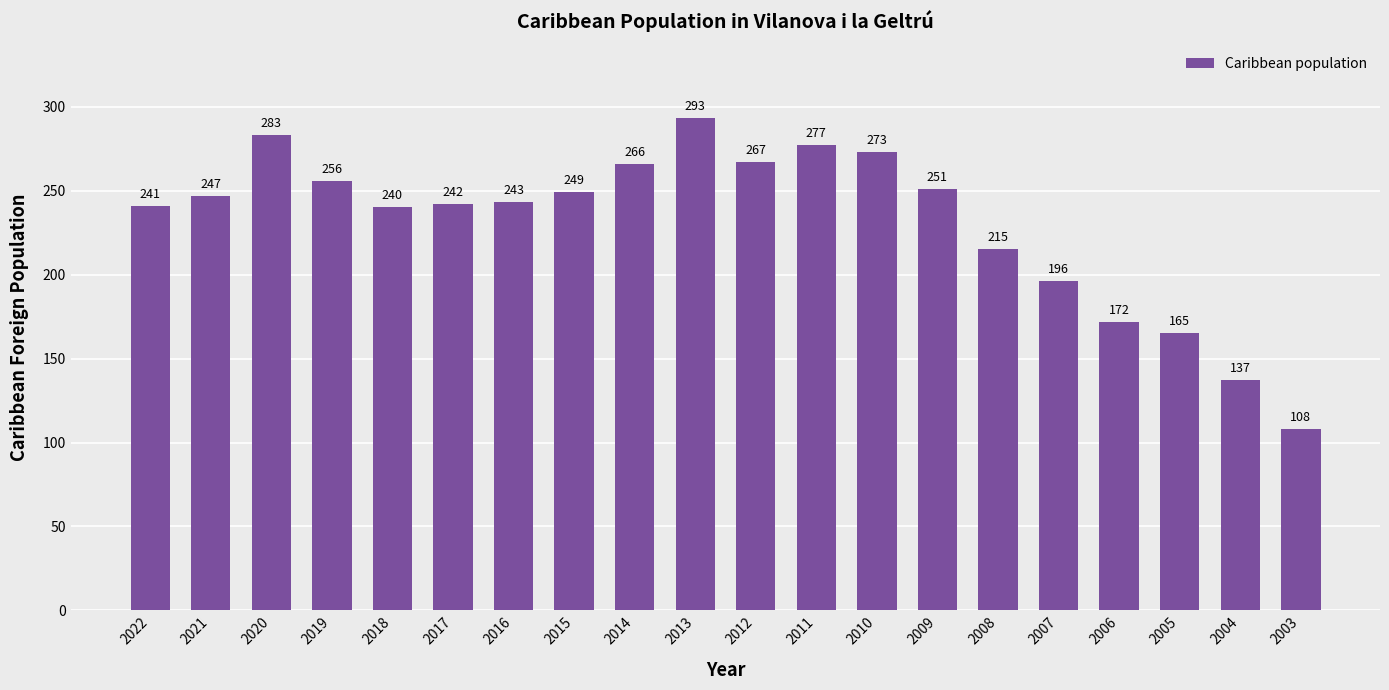

Which label corresponds to the smallest value in the chart?

2003